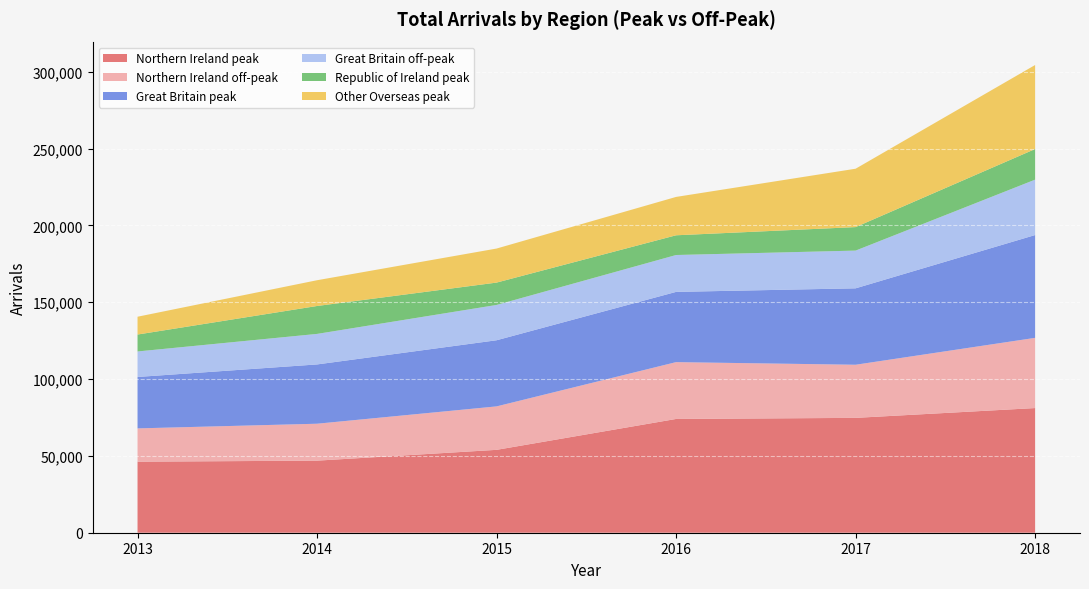

Reading left to right, what are all the values shown in this chart?

Northern Ireland peak: 2013=46232.7	2014=46899.1	2015=53931.1	2016=74027.7	2017=74734.6	2018=81119.8
Northern Ireland off-peak: 2013=21661.0	2014=24030.6	2015=28280.2	2016=36986.4	2017=34573.3	2018=45689.7
Great Britain peak: 2013=33459.6	2014=38581.7	2015=43028.7	2016=45702.5	2017=49729.8	2018=66898.1
Great Britain off-peak: 2013=16601.0	2014=19866.8	2015=22983.2	2016=24000.6	2017=24555.5	2018=36058.1
Republic of Ireland peak: 2013=11008.5	2014=18158.0	2015=14543.4	2016=12832.0	2017=15286.2	2018=19907.9
Other Overseas peak: 2013=11592.7	2014=16767.1	2015=22155.1	2016=24969.5	2017=37985.6	2018=54683.2